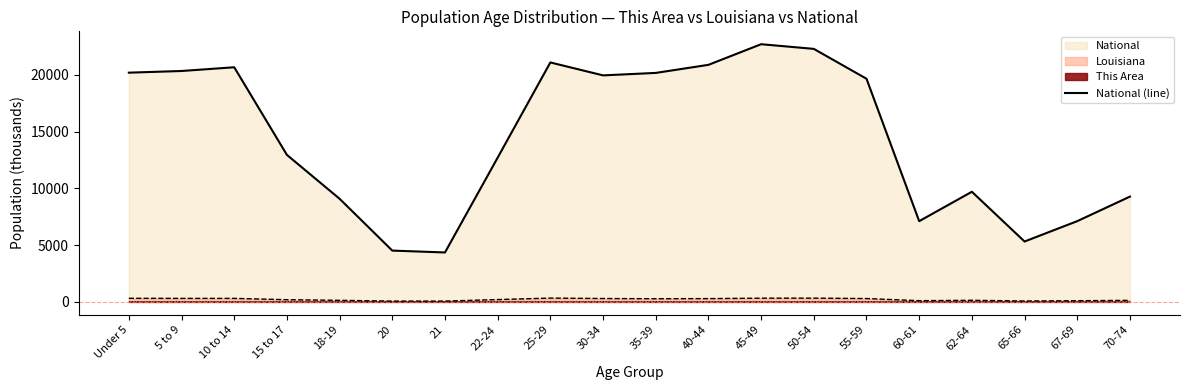

Reading left to right, extract all data points from this chart.

20201.4	20348.7	20677.2	12954.3	9086.1	4519.1	4354.3	12712.6	21101.8	19962.1	20179.6	20891.0	22708.6	22298.1	19664.8	7113.7	9704.2	5319.9	7115.4	9278.2